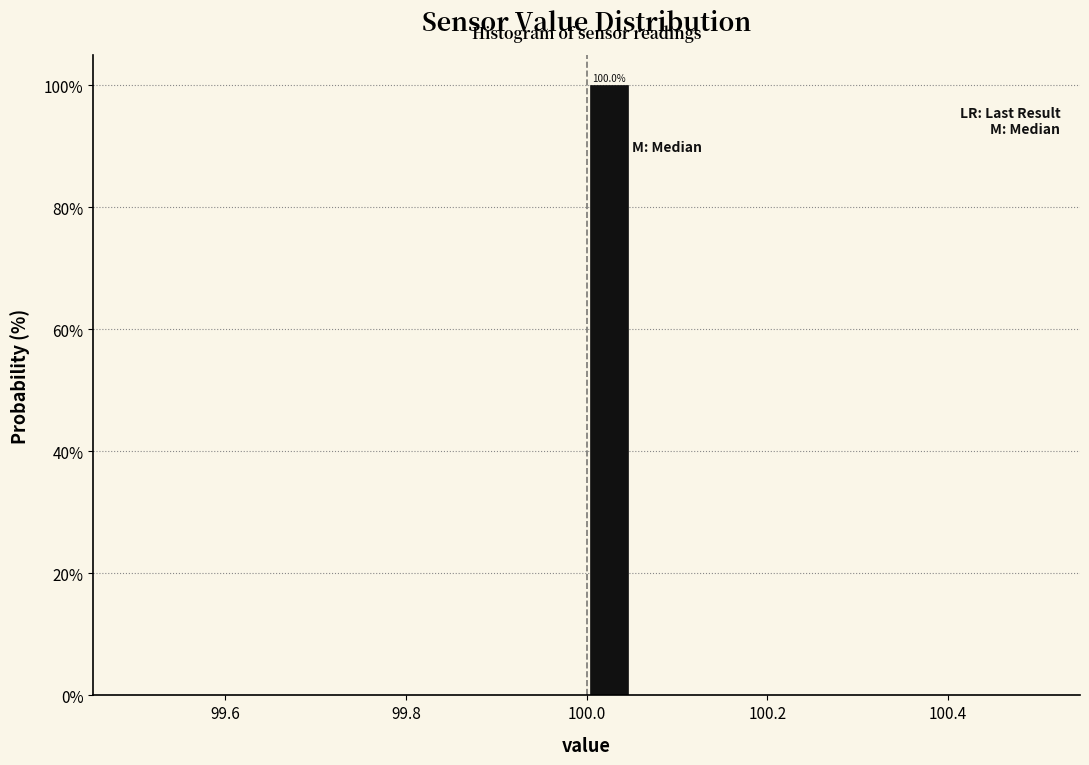

Around what value on the x-axis is the tallest bar? Give the approximate position of its centre, as read against the axis.

100.02